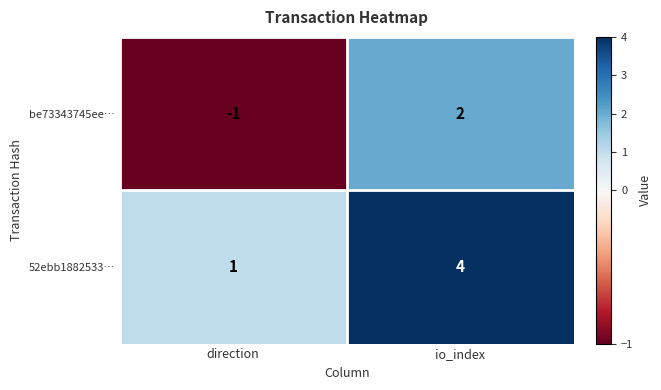

Reading right to left, what are all the values shown in this chart?

be73343745ee…: io_index=2	direction=-1
52ebb1882533…: io_index=4	direction=1